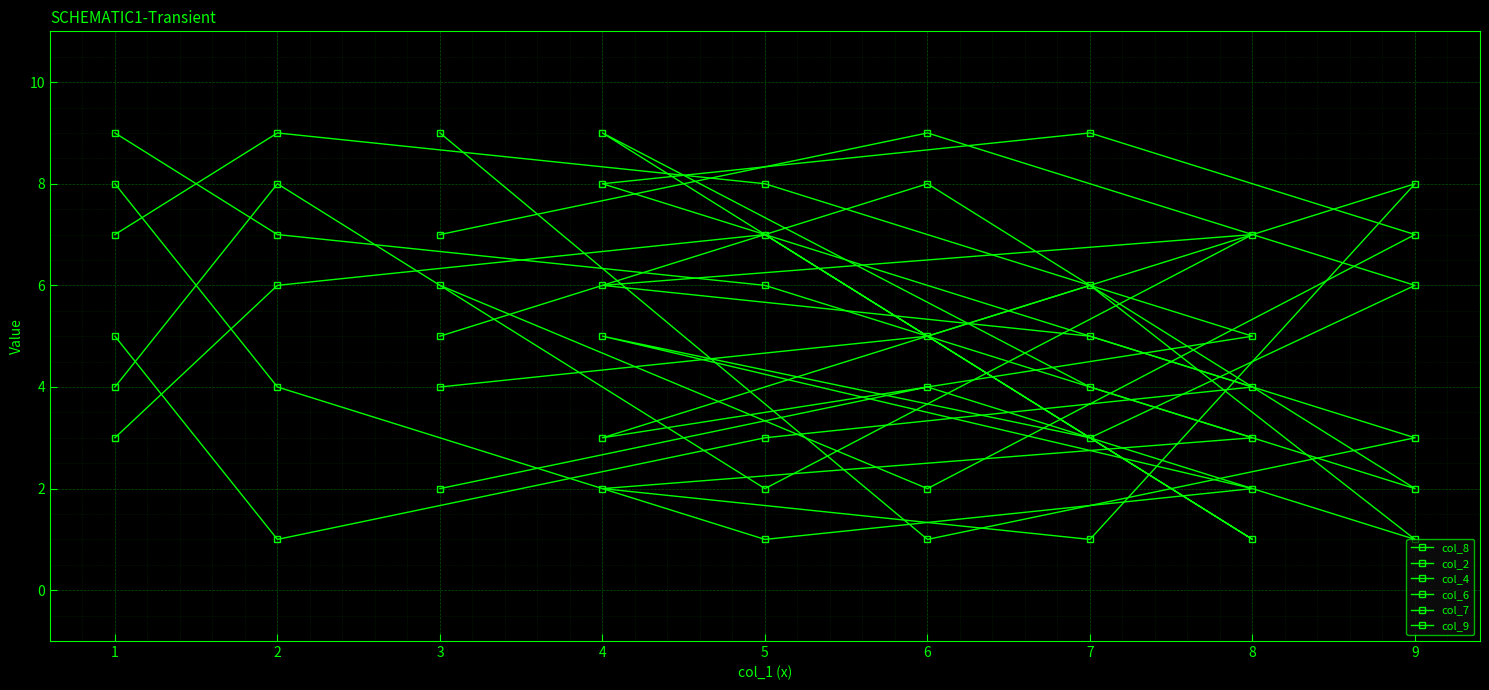

Which series ends up on top after the final intersection of col_9 and col_2?

col_9